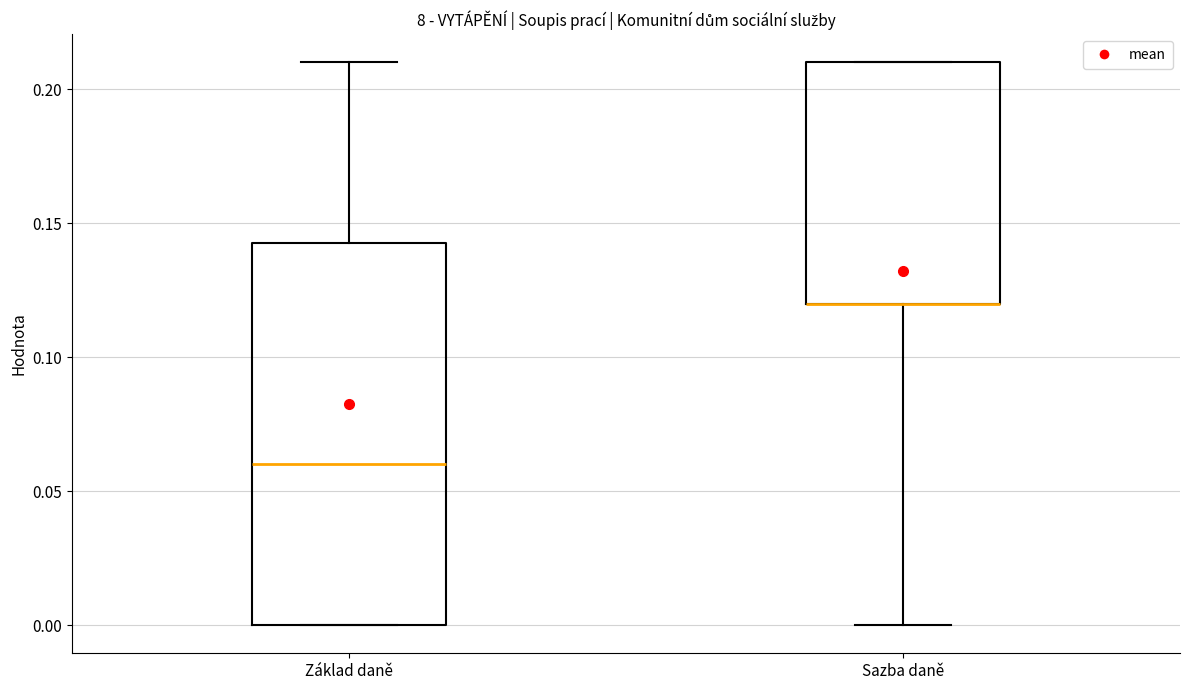

Where does the upper whisker of the box for Základ daně end on the y-axis? The values are not printed on the chart, so give them approximately, as read against the axis.

0.210